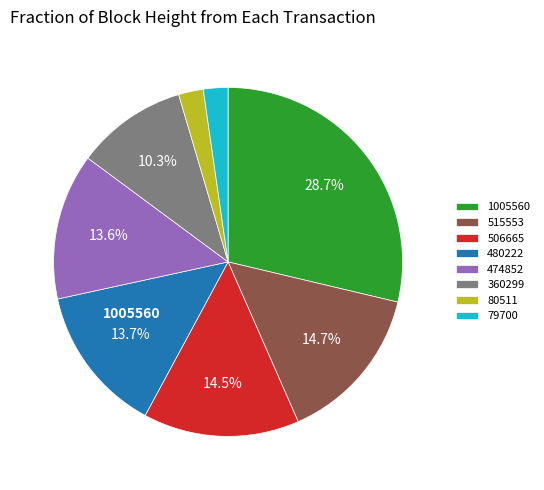

Is there any slice that represents more than half of the pie?

No